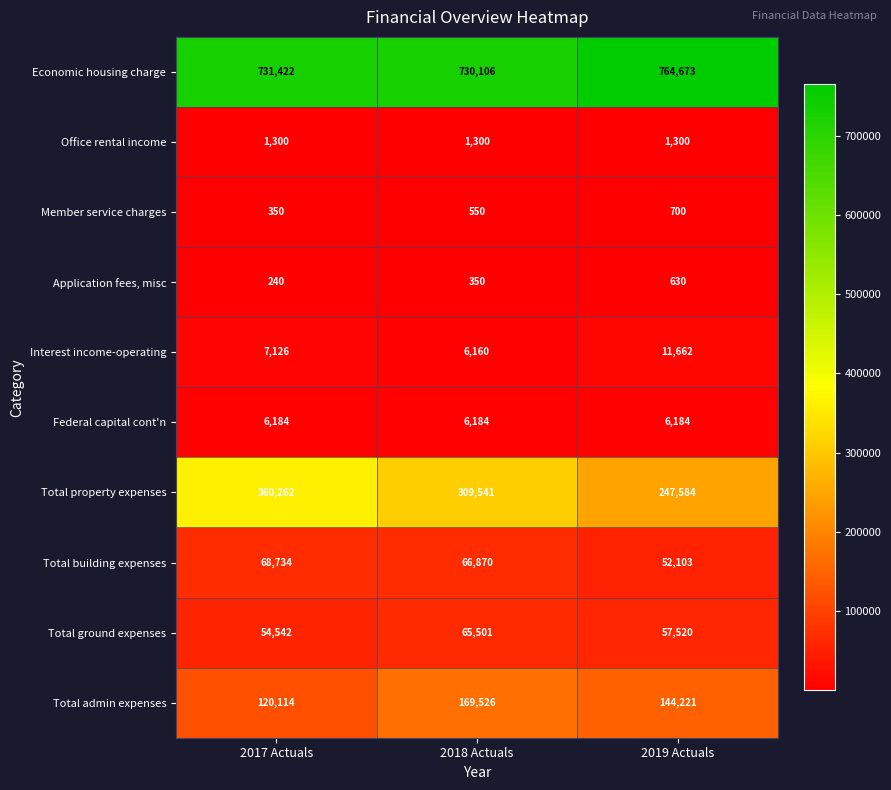

Which series changed the most between 2017 Actuals and 2018 Actuals?

Total property expenses